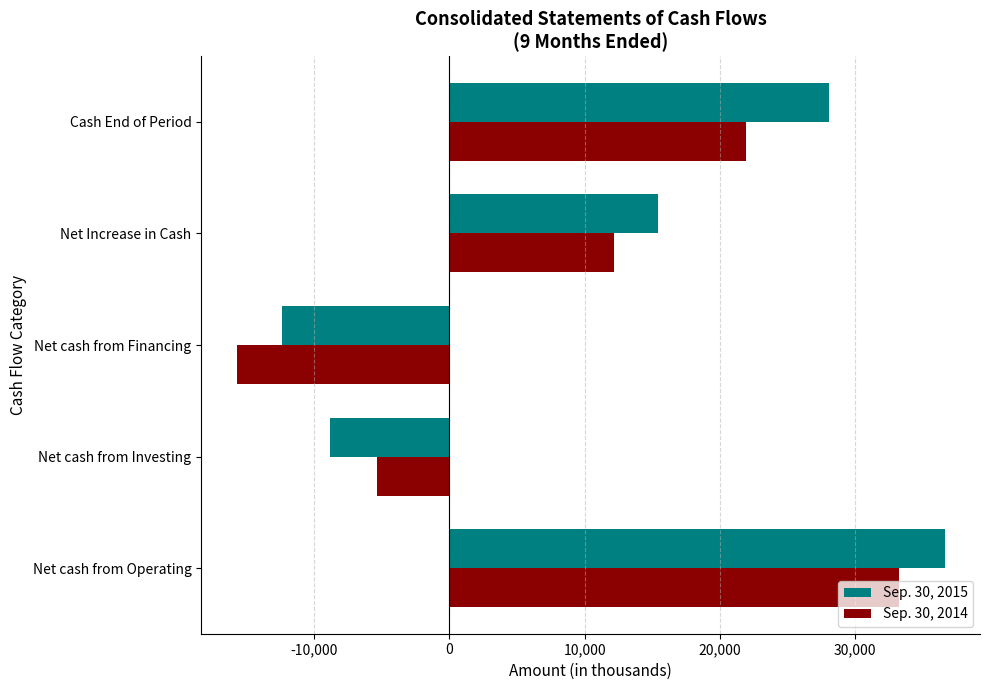

Is the value of Sep. 30, 2014 at Net Increase in Cash greater than the value of Sep. 30, 2015 at Net cash from Investing?

Yes